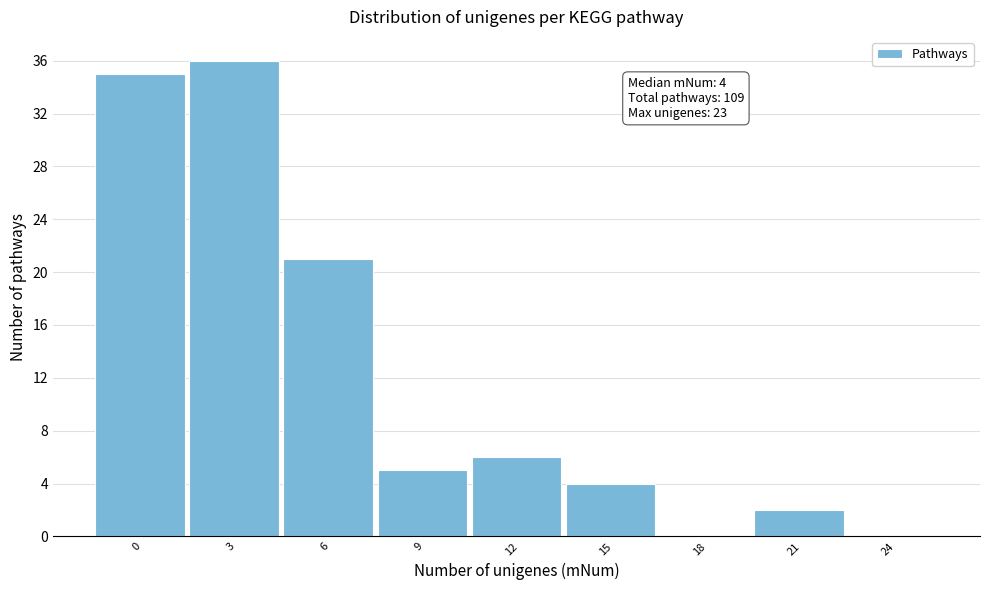

Reading left to right, what are all the values shown in this chart?

0=35	3=36	6=21	9=5	12=6	15=4	18=0	21=2	24=0